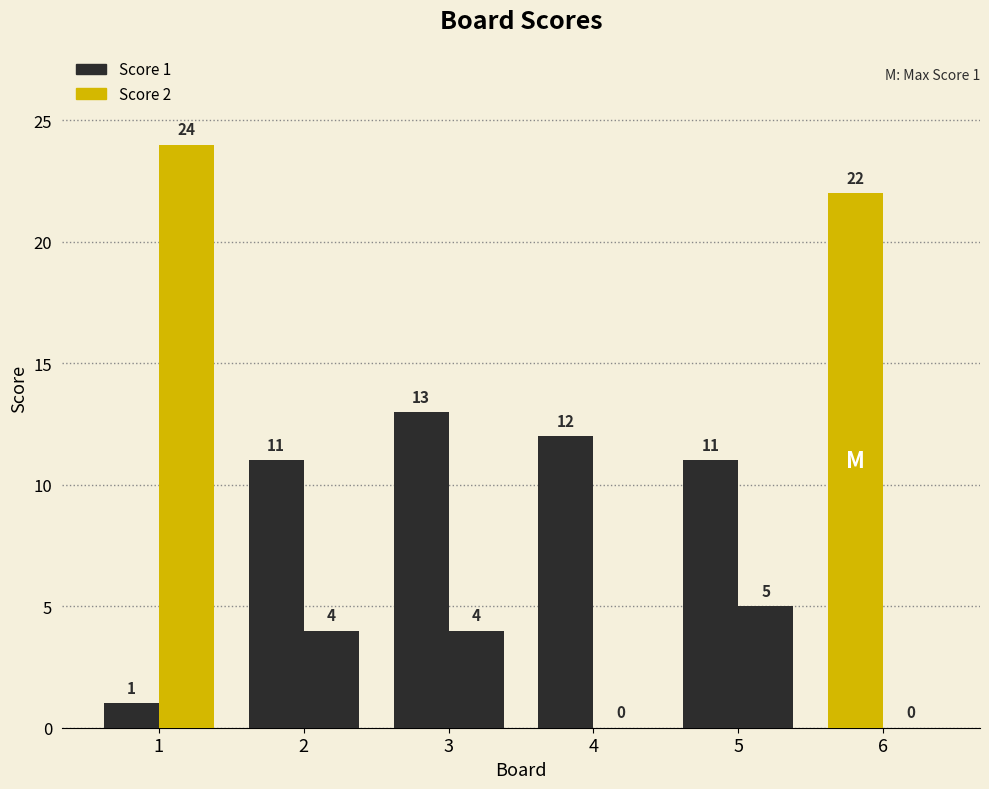

How many groups of bars are there?

6